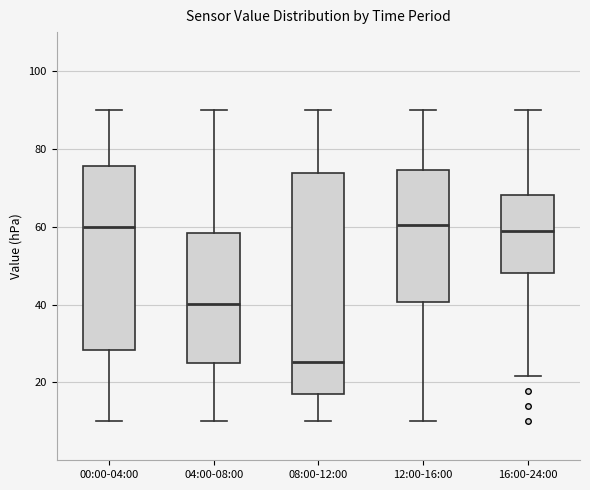

Reading left to right, read every box against the y-axis: the position of its median line, the range the box covers, and the ends of its whiskers. The values are not printed on the chart, so give them approximately, as read against the axis.

00:00-04:00: median 60, box 28 to 76, whiskers 10 to 90
04:00-08:00: median 40, box 26 to 58, whiskers 10 to 90
08:00-12:00: median 26, box 18 to 74, whiskers 10 to 90
12:00-16:00: median 60, box 40 to 74, whiskers 10 to 90
16:00-24:00: median 58, box 48 to 68, whiskers 22 to 90